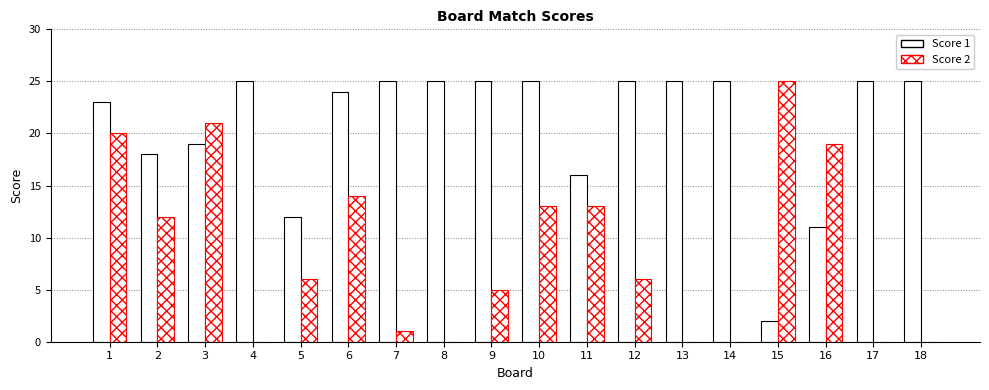

What is the average value of the Score 2 series?

9